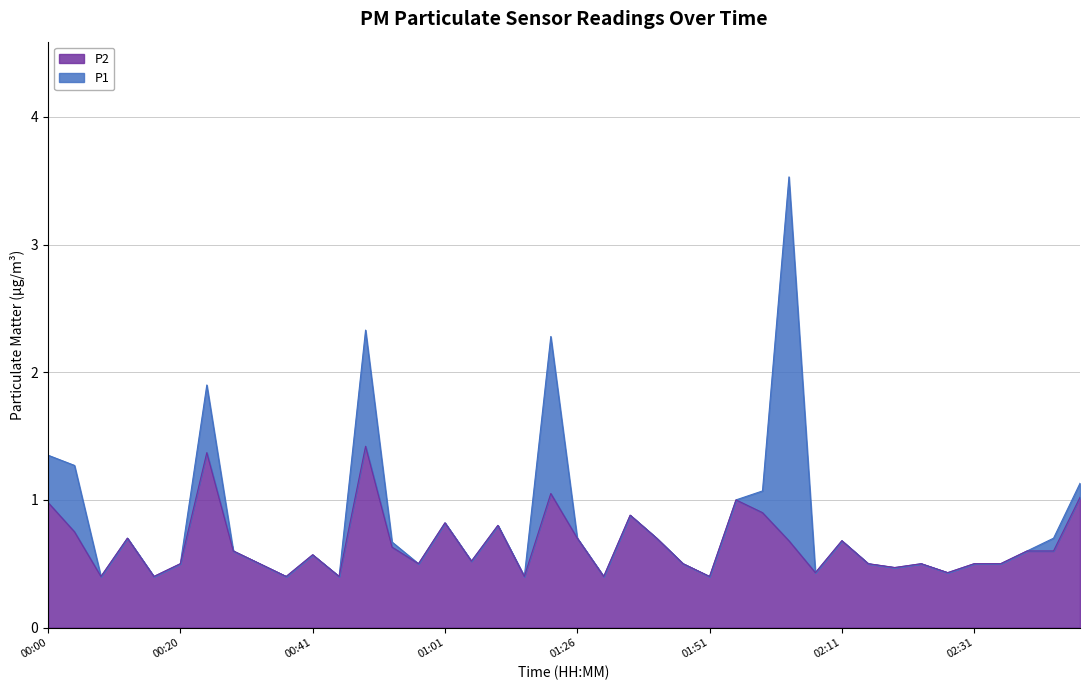

What is the sum of the P1 values at 01:55 and 02:47?

2.1